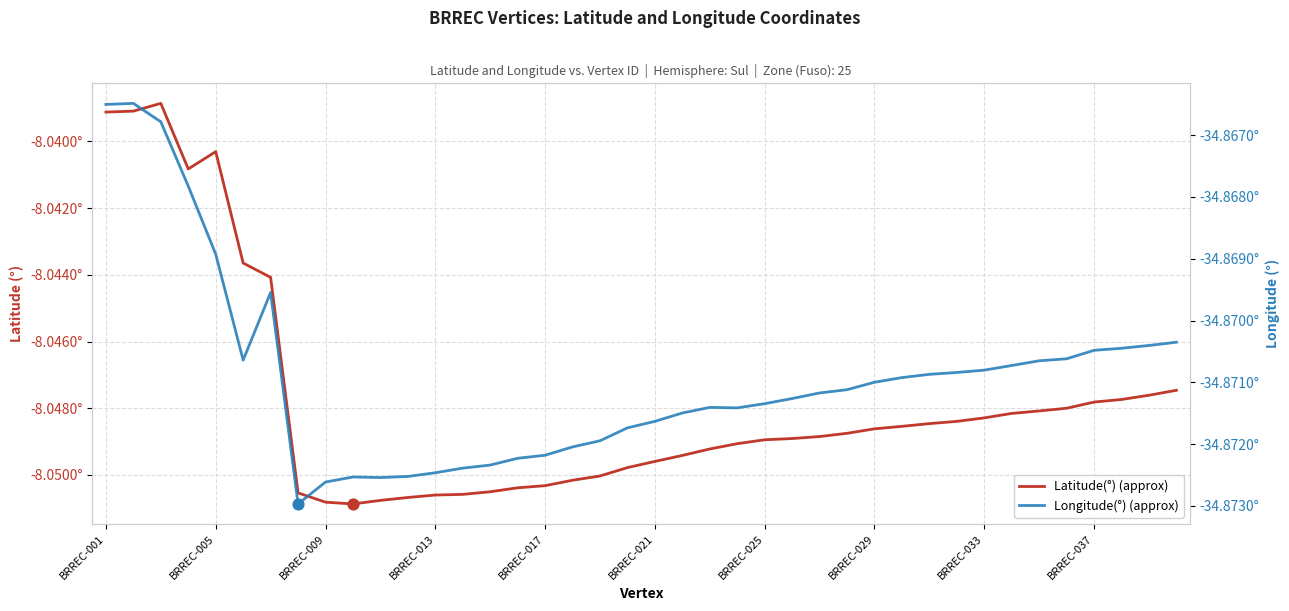

What are all the series names shown in the legend?

Latitude(°) (approx), Longitude(°) (approx)